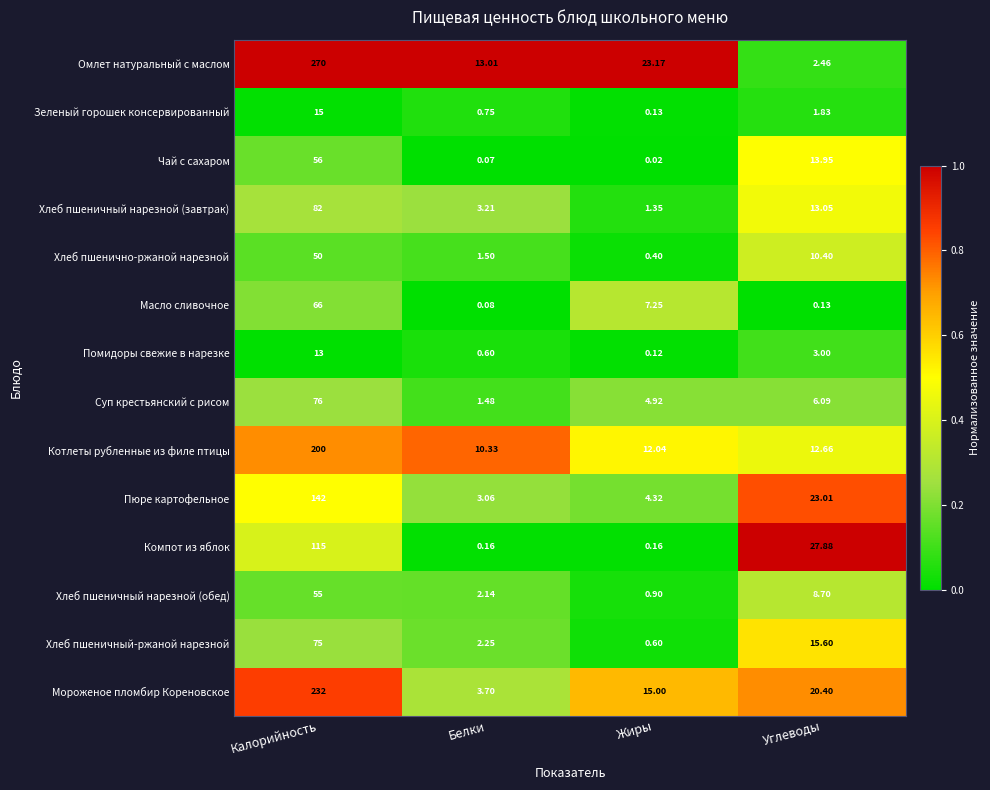

Where is Суп крестьянский с рисом nearest to the value 38?

Углеводы